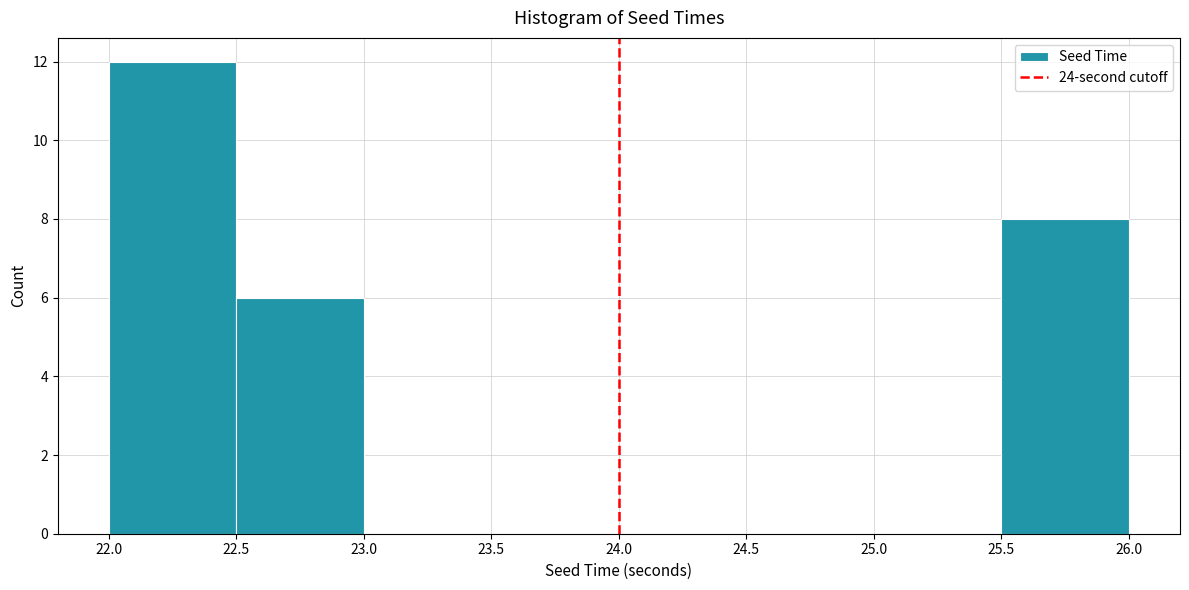

Reading left to right, transcribe this chart: for each bar, give the range it covers on the x-axis and its height. The values are not printed on the chart, so give them approximately, as read against the axis.

22.0 to 22.5: 12
22.5 to 23.0: 6
23.0 to 23.5: 0
23.5 to 24.0: 0
24.0 to 24.5: 0
24.5 to 25.0: 0
25.0 to 25.5: 0
25.5 to 26.0: 8